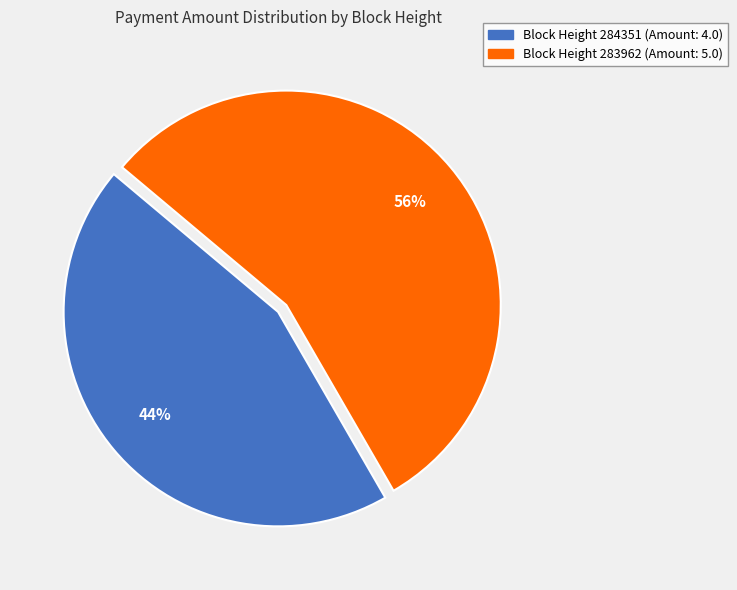

Is there a majority slice in this chart?

Yes